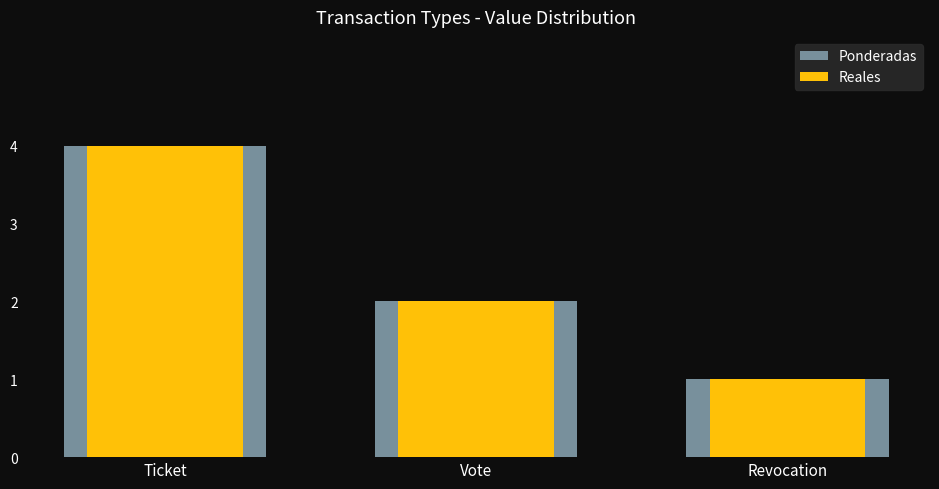

What is the value of the Reales bar at the 1st from the left?

4